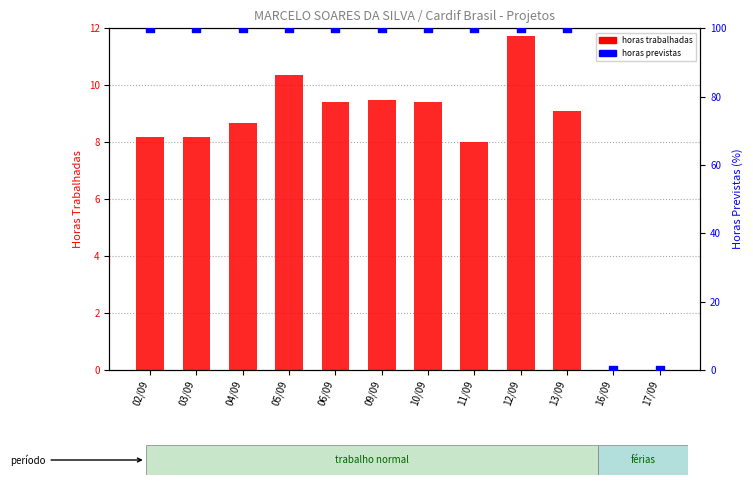

At how many categories does at least one series exceed 7?

10